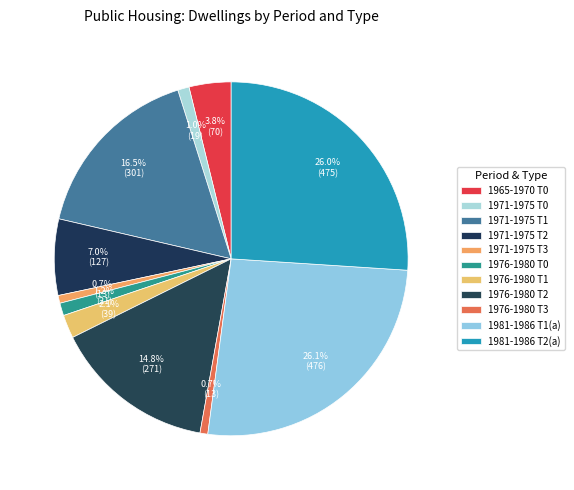

Combined, what portion of the pie is 1965-1970 T0 and 1971-1975 T3?

4.5%